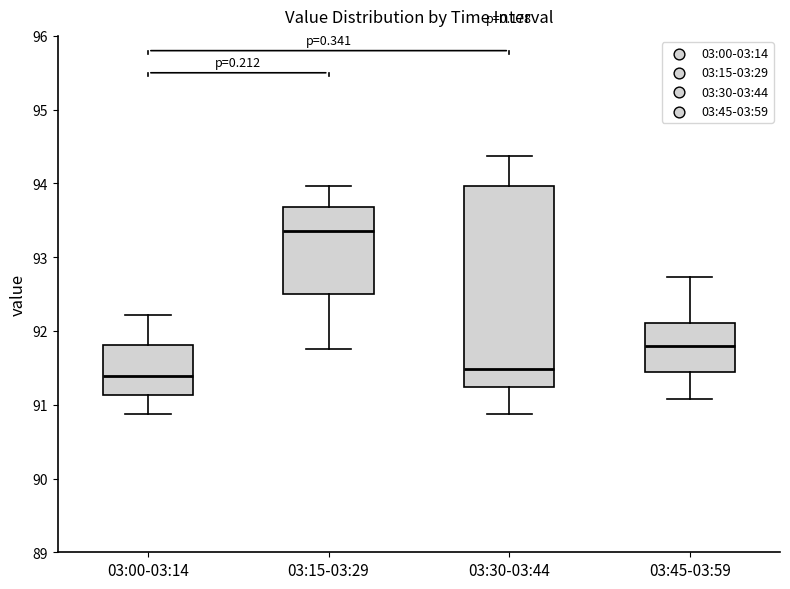

Where is the lower edge of the box for 03:30-03:44 on the y-axis? The values are not printed on the chart, so give them approximately, as read against the axis.

91.2